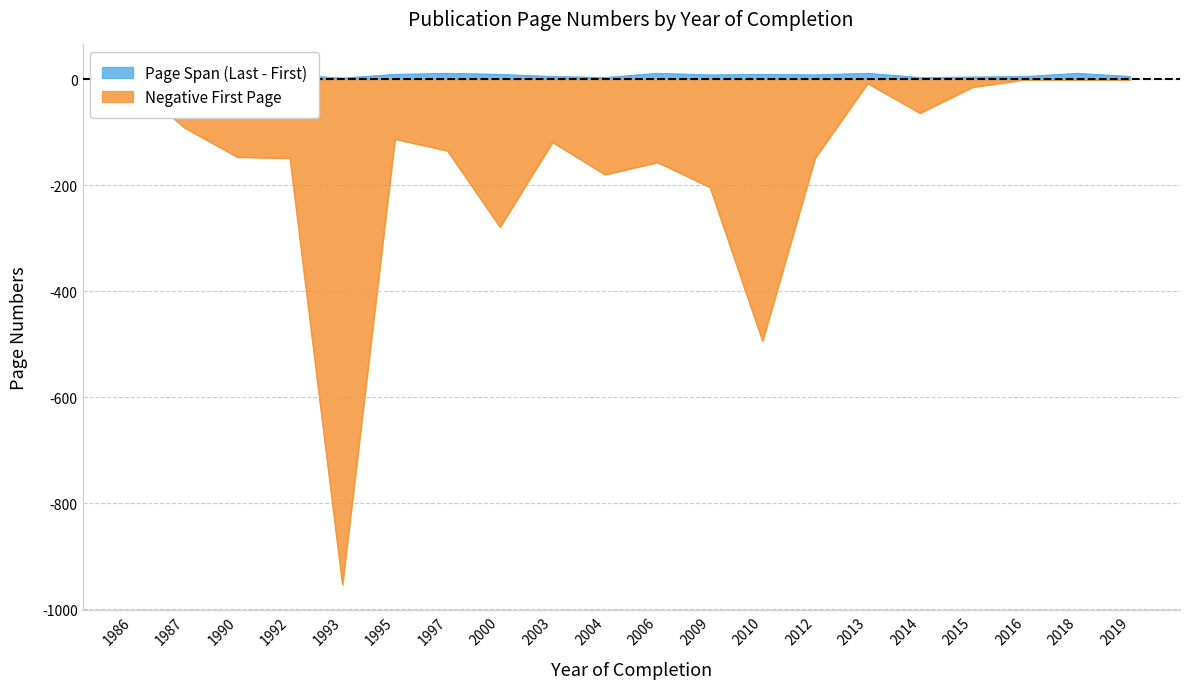

Reading left to right, extract all data points from this chart.

1986=-8	1987=-92	1990=-147	1992=-149	1993=-954	1995=-113	1997=-135	2000=-279	2003=-119	2004=-180	2006=-157	2009=-204	2010=-494	2012=-149	2013=-8	2014=-64	2015=-15	2016=-1	2018=-1	2019=-1